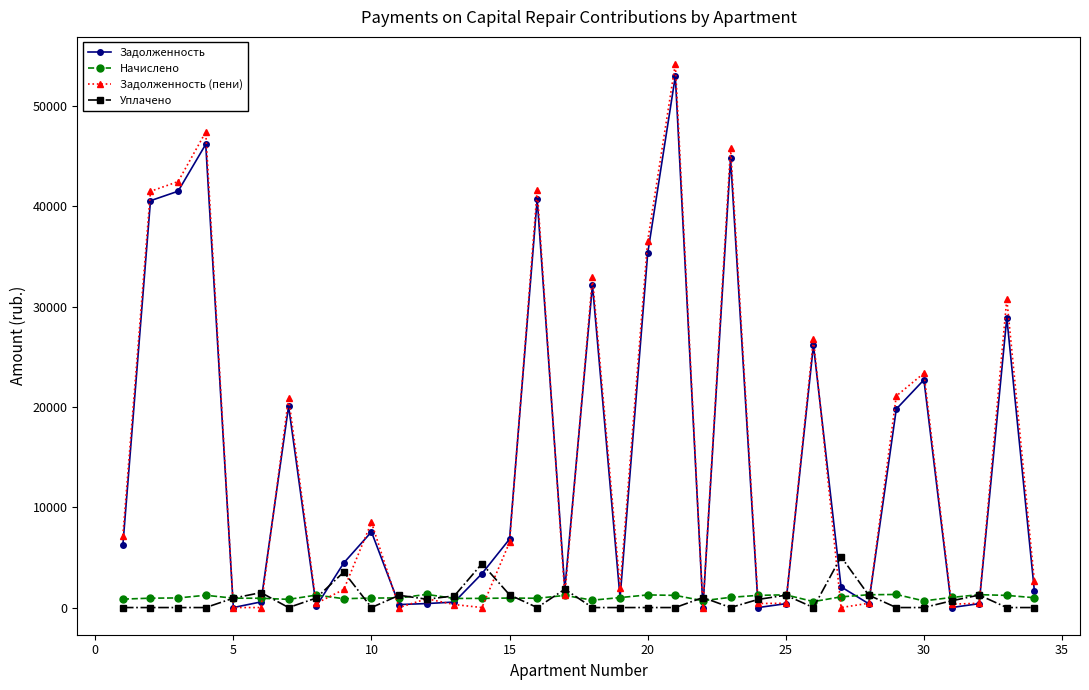

What is the greatest value displayed?

54165.5